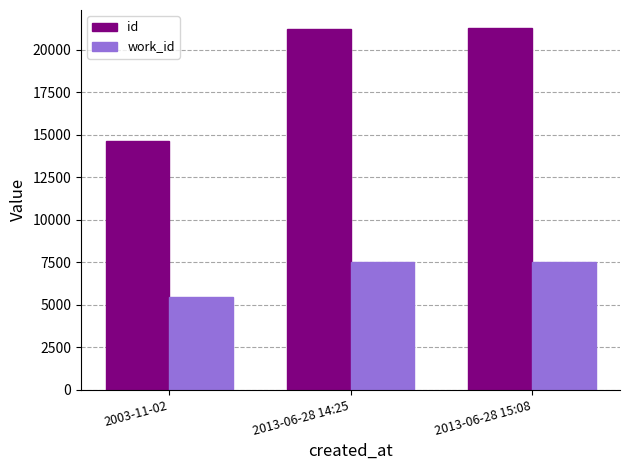

Which series has the largest total across all categories?

id